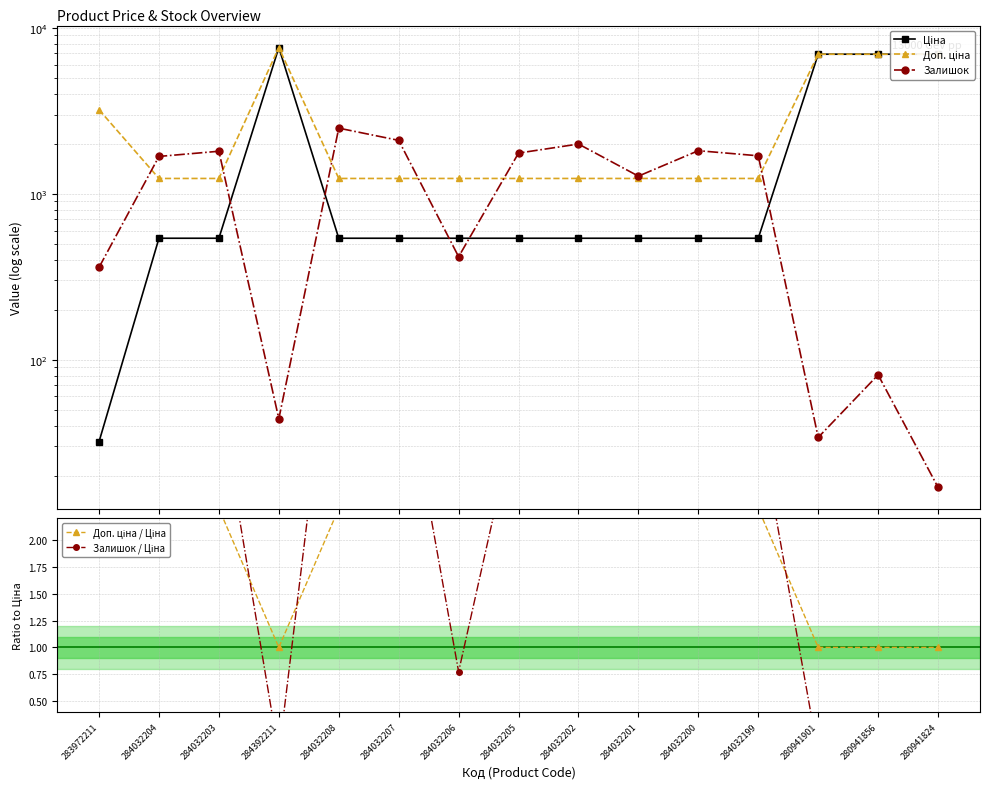

What is the difference between the maximum and minimum values in the Залишок / Ціна series?

11.2